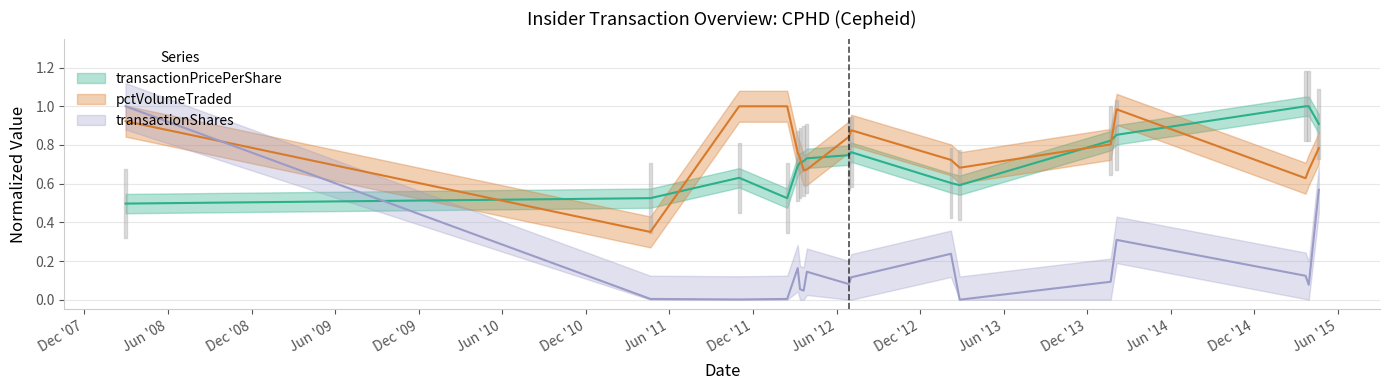

What is the difference between the highest and lowest values at Dec '12?

0.5